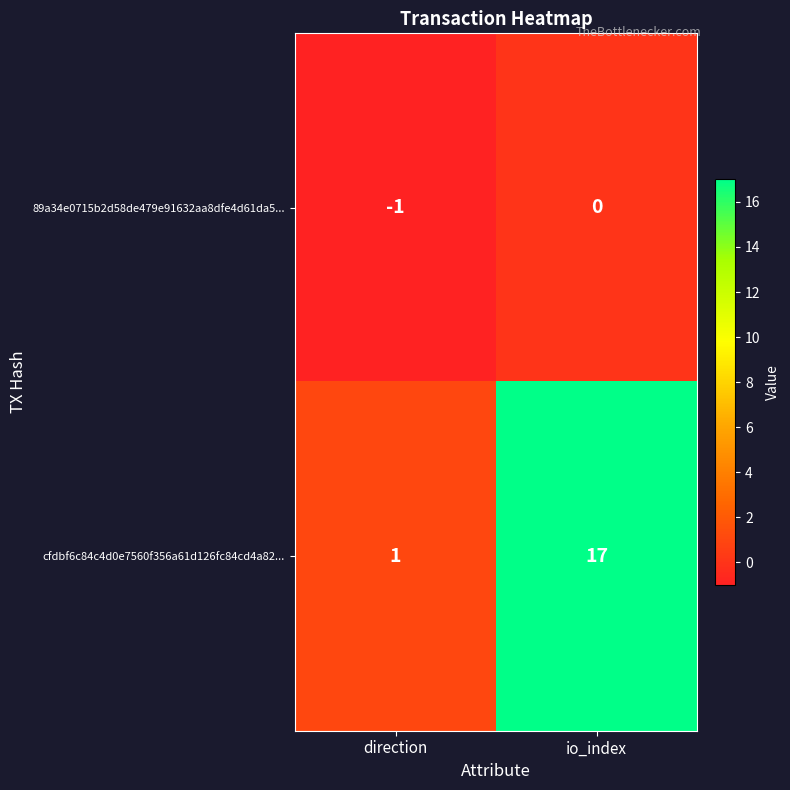

At which category does the chart reach its peak across all series?

io_index